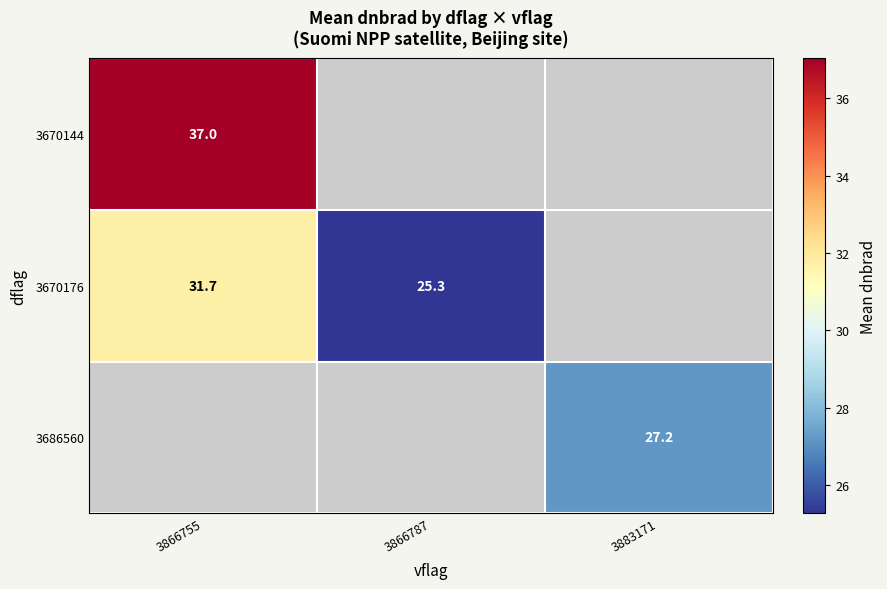

What is the maximum value for 3670144?

37.0